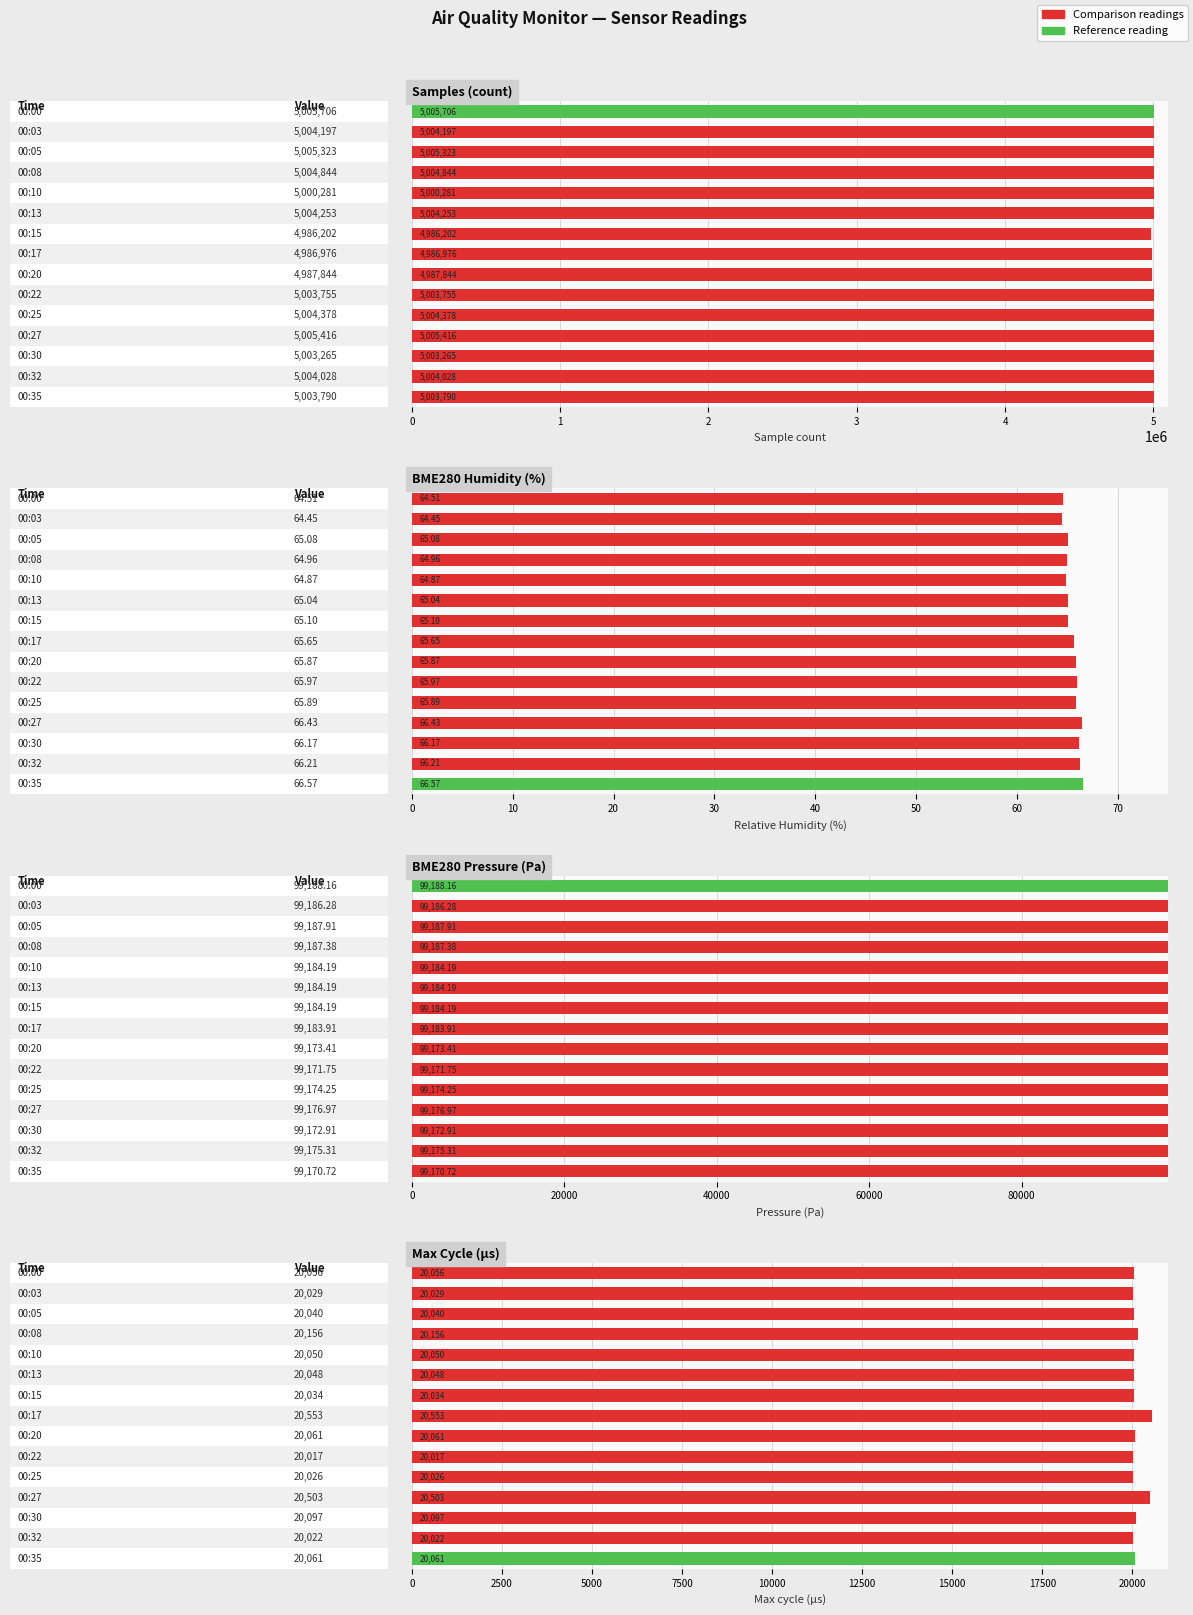

Between 0.2 and 10, which series saw the biggest shift?

Samples